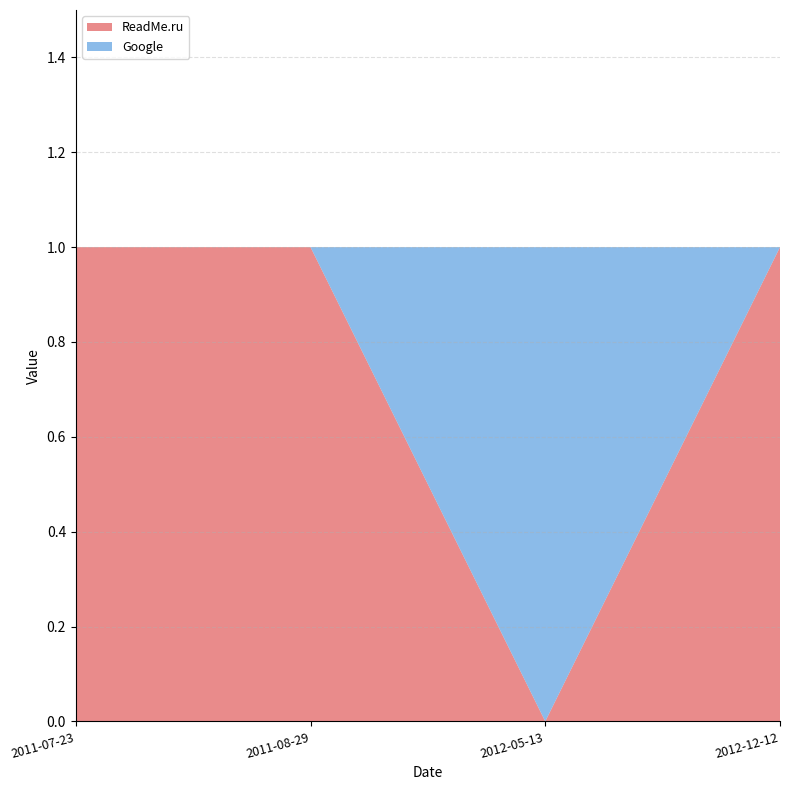

Reading left to right, extract all data points from this chart.

ReadMe.ru: 1	1	0	1
Google: 0	0	1	0